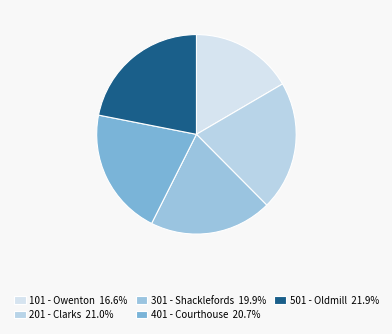

Which category has the biggest portion of the pie?

501 - Oldmill